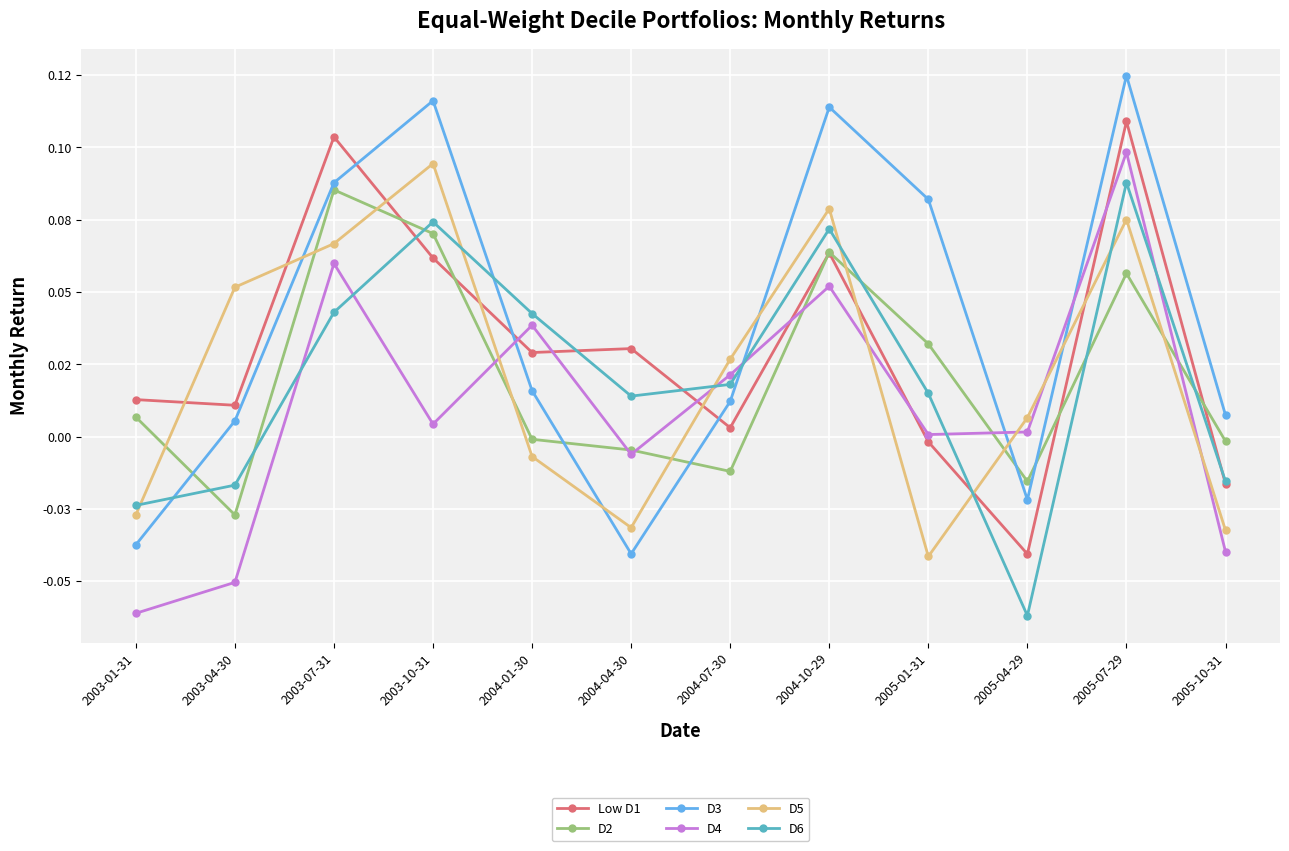

What are all the series names shown in the legend?

Low D1, D2, D3, D4, D5, D6